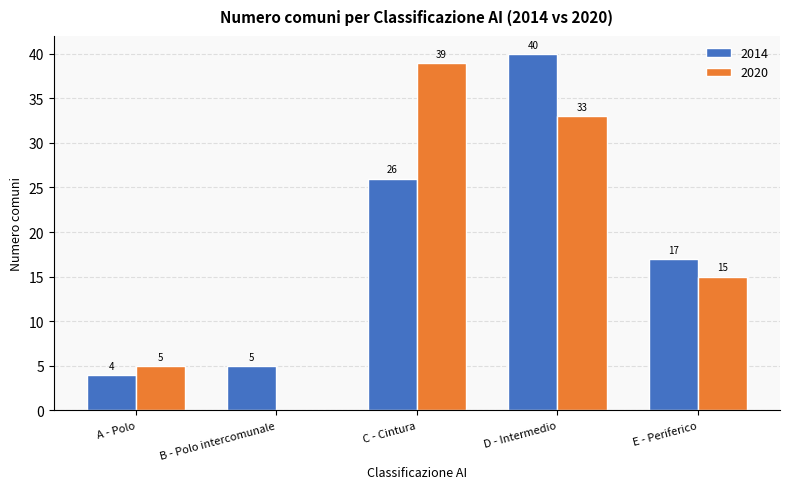

Reading right to left, what are all the values shown in this chart?

2014: 17	40	26	5	4
2020: 15	33	39	0	5